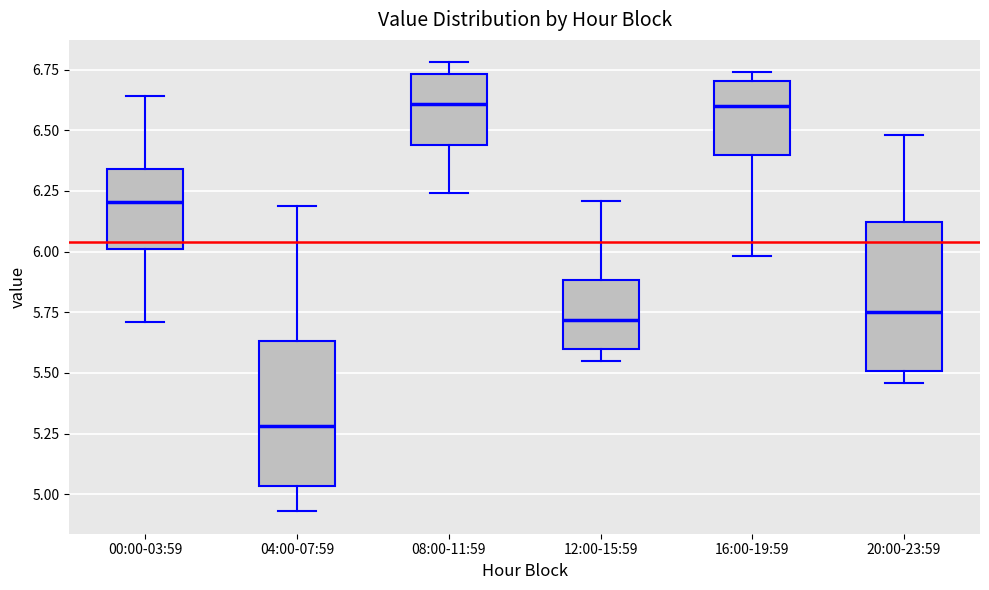

Which box's median line is the lowest?

04:00-07:59